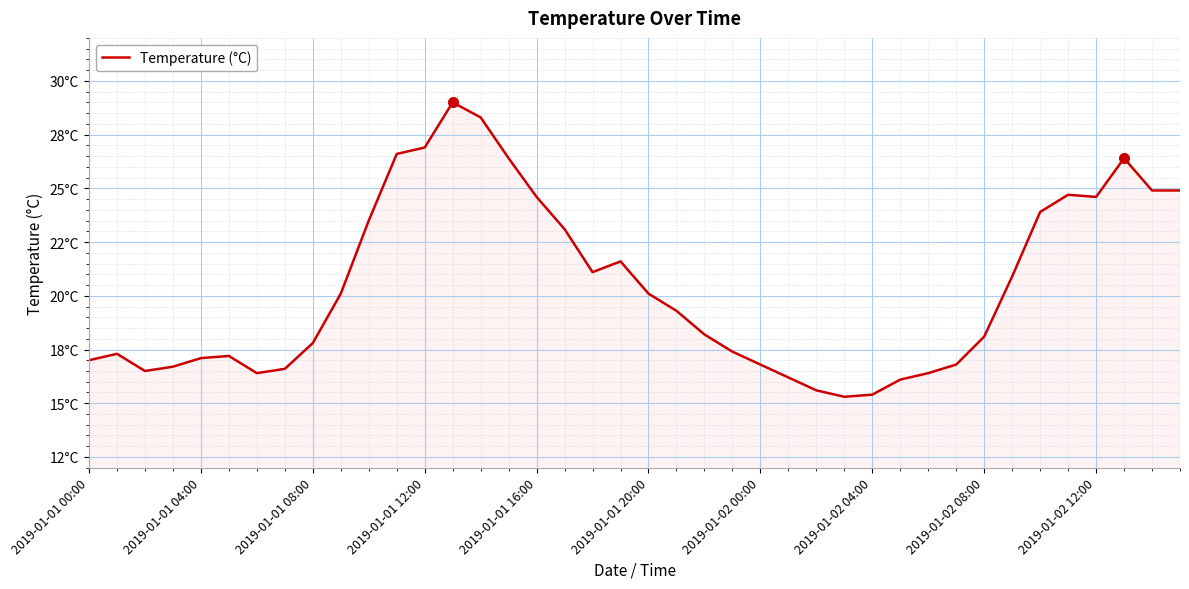

Does the chart have visible grid lines?

Yes